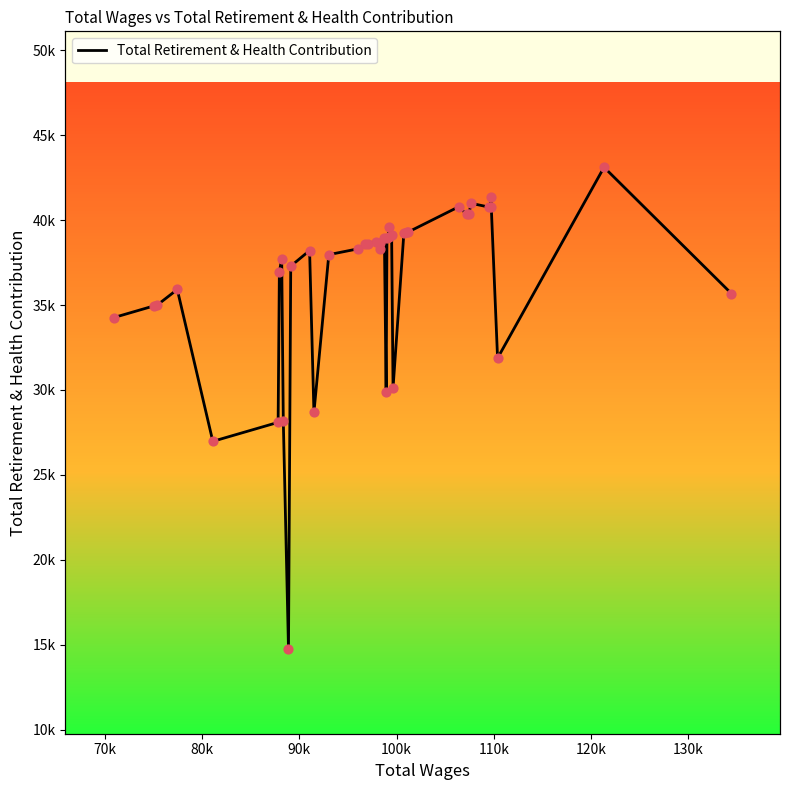

Approximately how many times larger is the value at 120k compared to 110k?

1.3